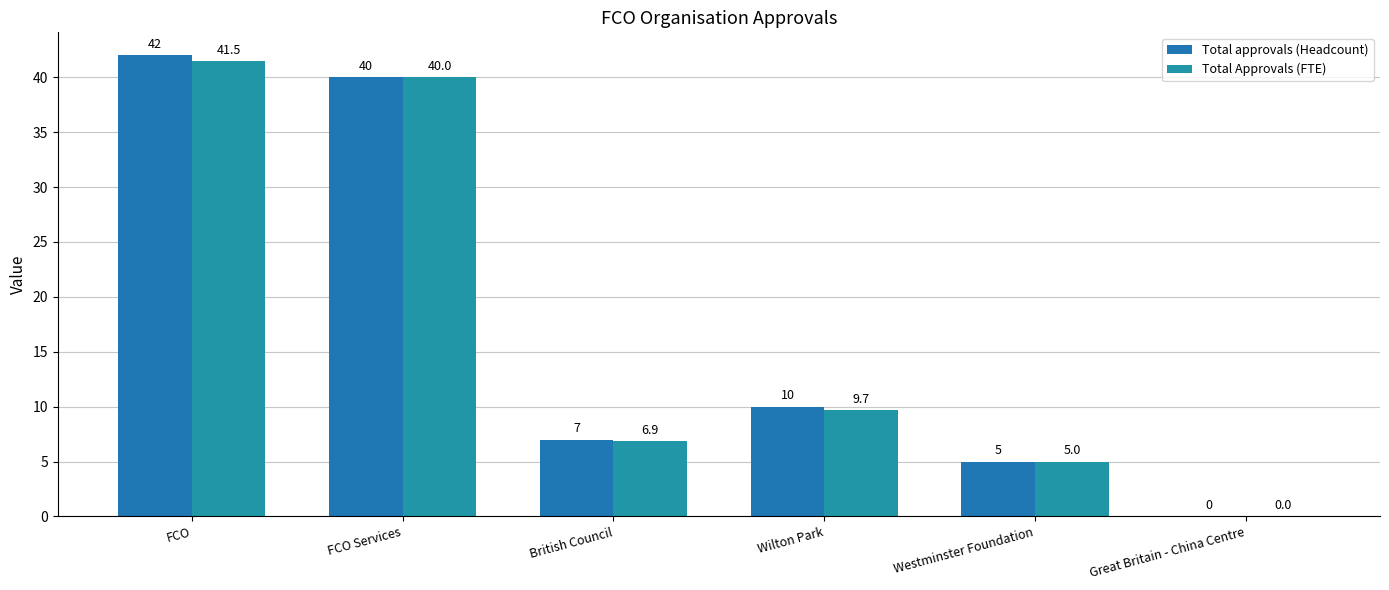

Which series changed the most between FCO and Great Britain - China Centre?

Total approvals (Headcount)